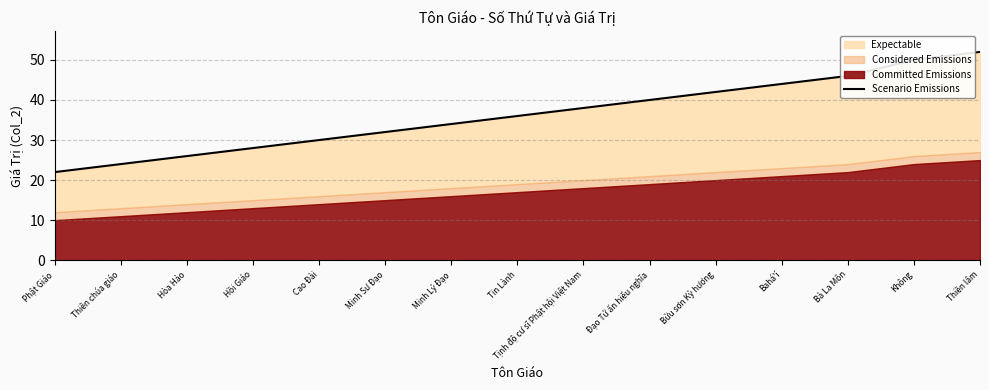

What is the sum of all values?

544